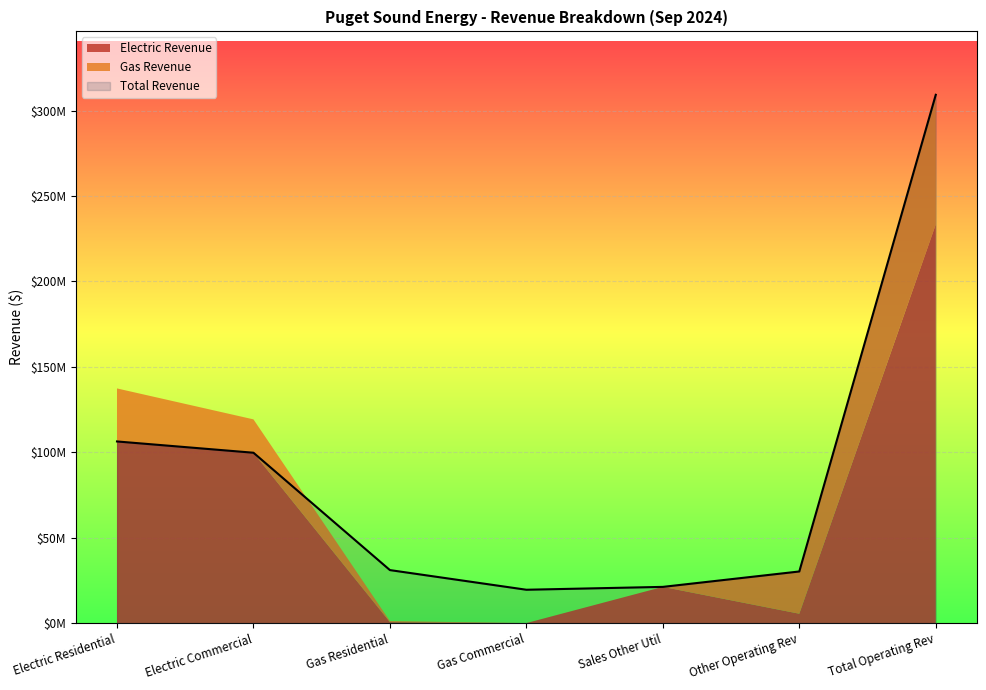

What position from the left is Electric Residential?

1